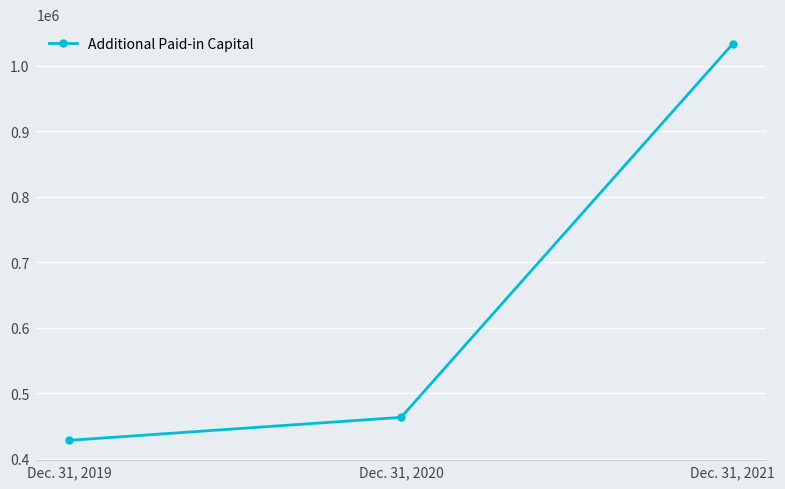

What is the difference between the maximum and minimum values?

605065